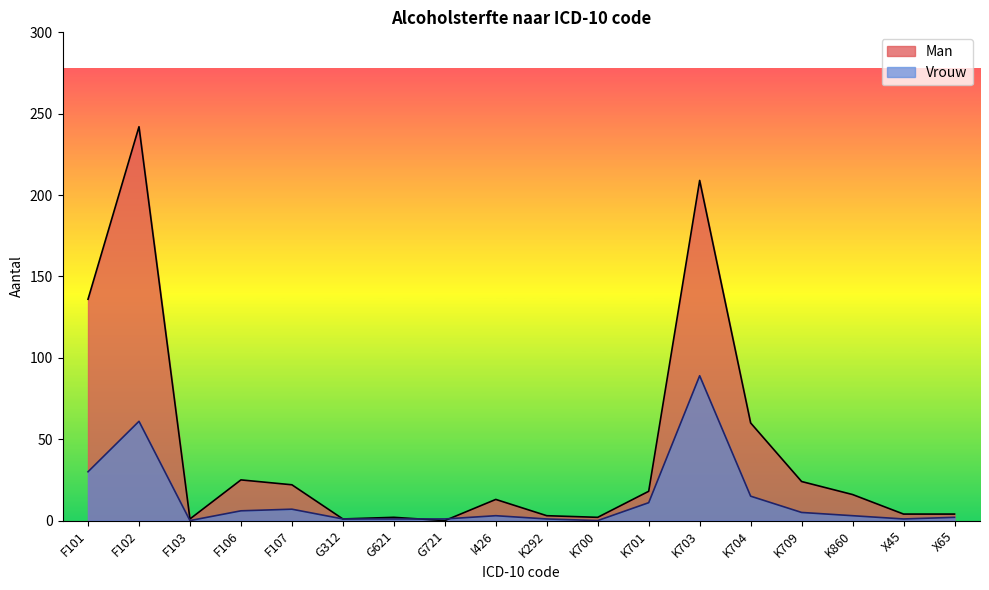

Between F101 and K704, which series saw the biggest shift?

Man